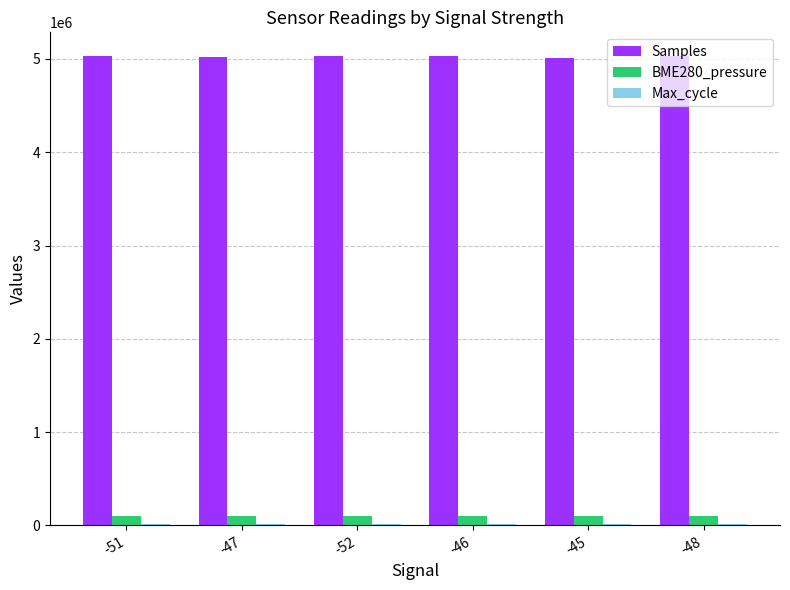

Which series has the largest range (max minus min)?

Samples